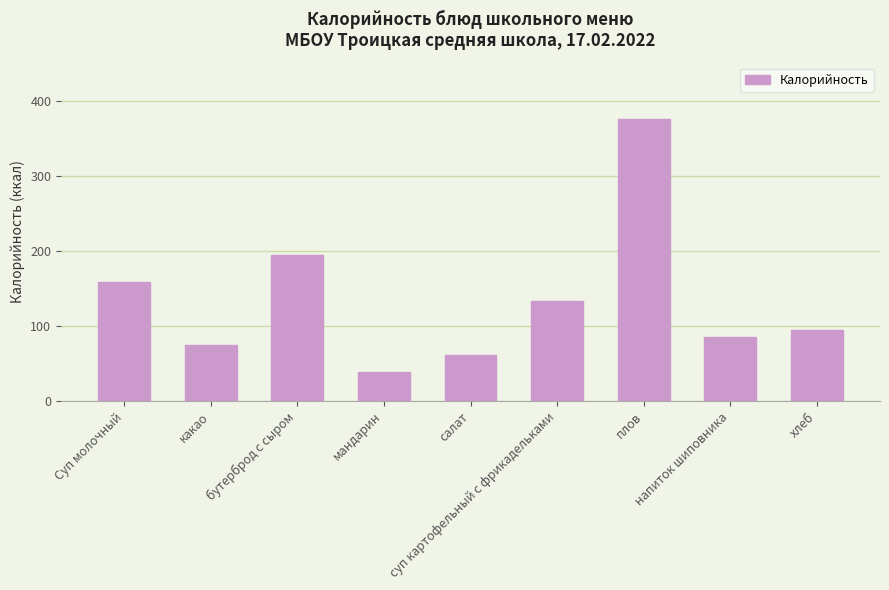

List the labels in order of value, largest first.

плов, бутерброд с сыром, Суп молочный, суп картофельный с фрикадельками, хлеб, напиток шиповника, какао, салат, мандарин